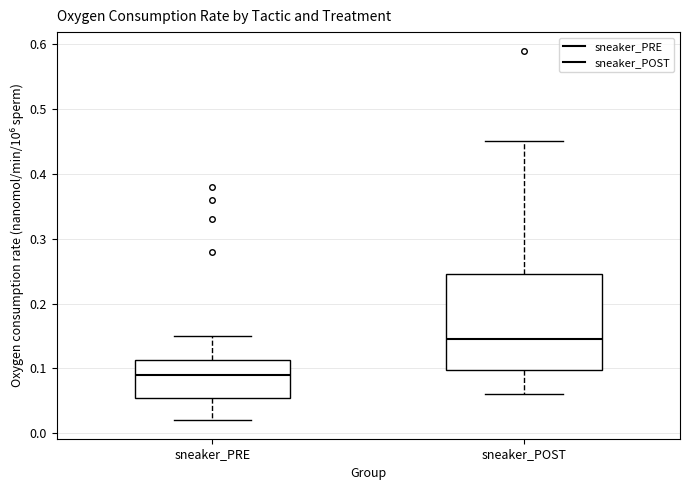

Reading left to right, read every box against the y-axis: the position of its median line, the range the box covers, and the ends of its whiskers. The values are not printed on the chart, so give them approximately, as read against the axis.

sneaker_PRE: median 0.09, box 0.06 to 0.11, whiskers 0.02 to 0.15
sneaker_POST: median 0.15, box 0.10 to 0.25, whiskers 0.06 to 0.45